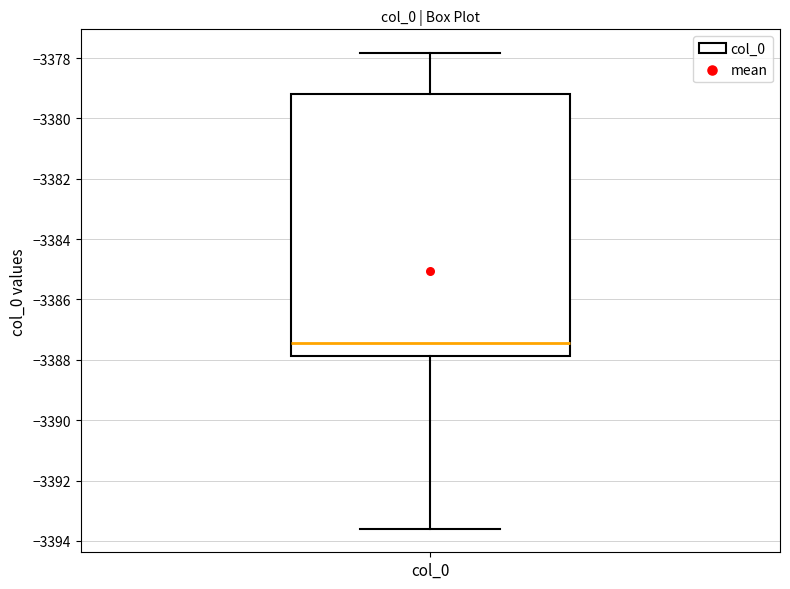

Read this box plot against the y-axis: the position of the median line, the range covered by the box, and the ends of both whiskers. The values are not printed on the chart, so give them approximately, as read against the axis.

median -3387.4, box -3387.8 to -3379.2, whiskers -3393.6 to -3377.8